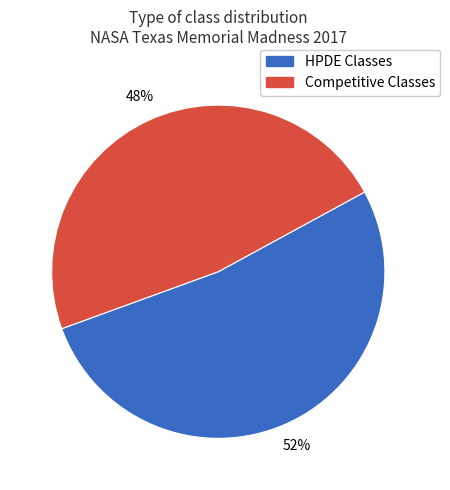

Which category has the smallest portion of the pie?

Competitive Classes